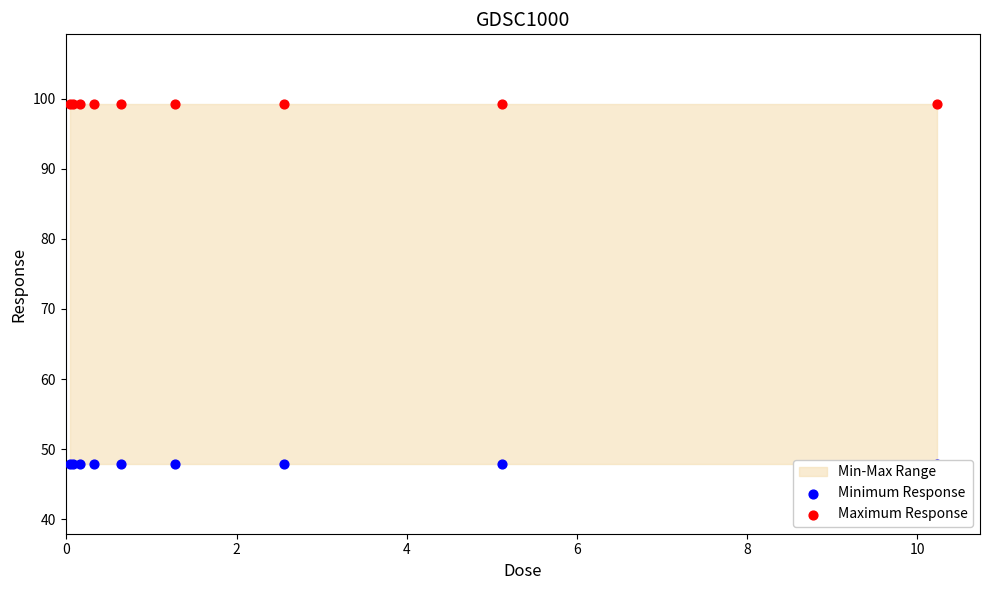

Is the value of Maximum Response at 8 greater than the value of Minimum Response at 0?

Yes